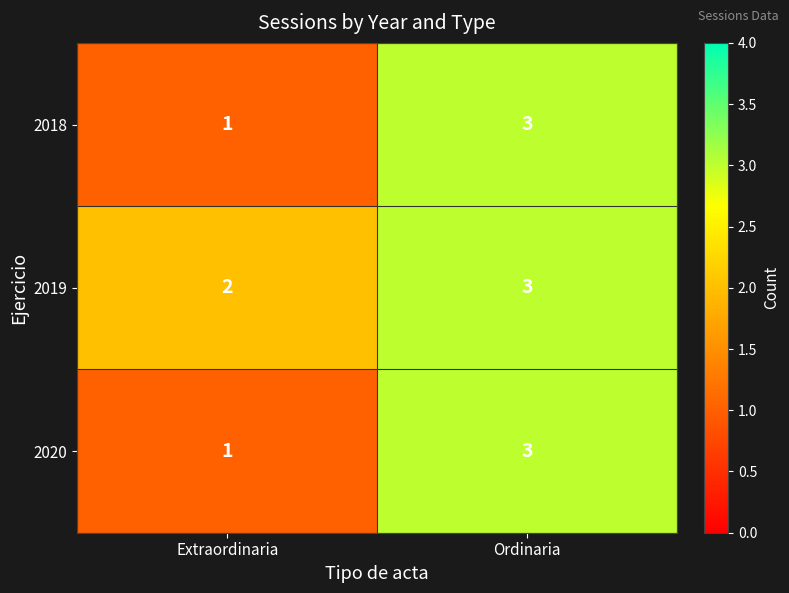

Where is 2019 nearest to the value 2?

Extraordinaria